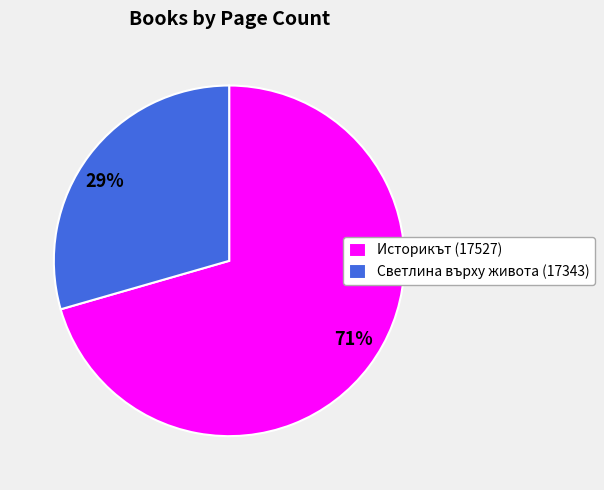

To the nearest percent, what is the average slice percentage?

50%